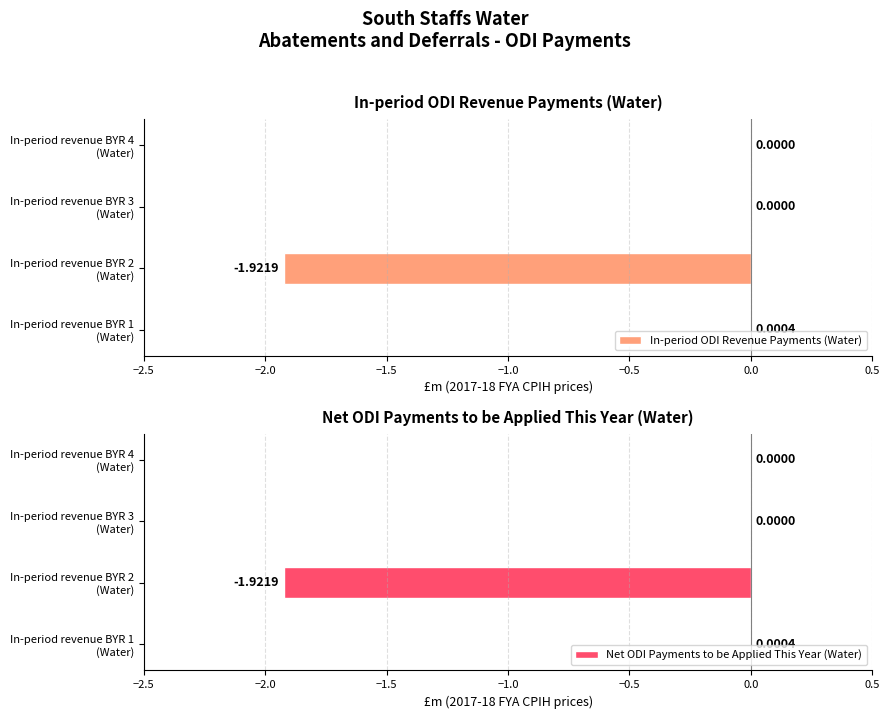

What is the difference between the second highest and minimum values in the In-period ODI Revenue Payments (Water) series?

1.9